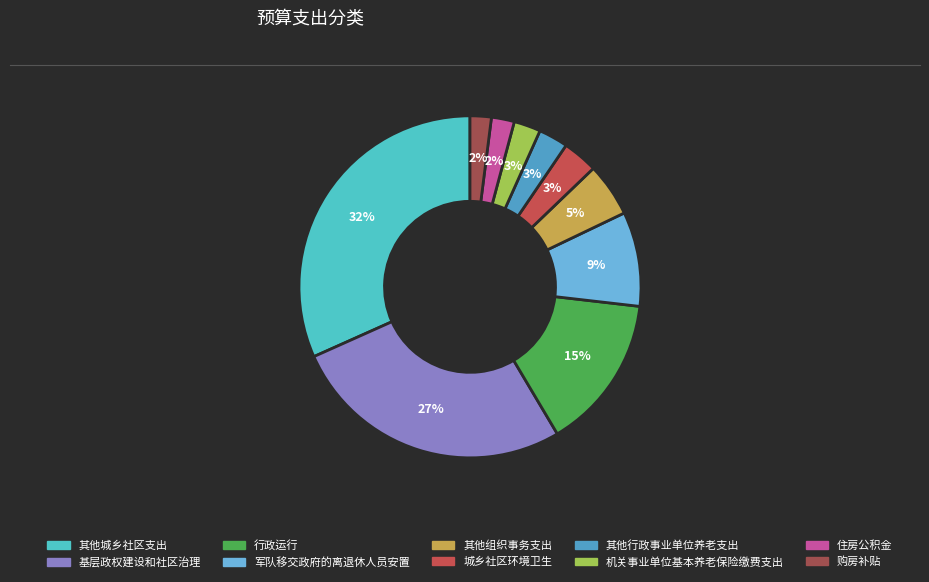

Combined, do 住房公积金 and 购房补贴 account for over 50%?

No